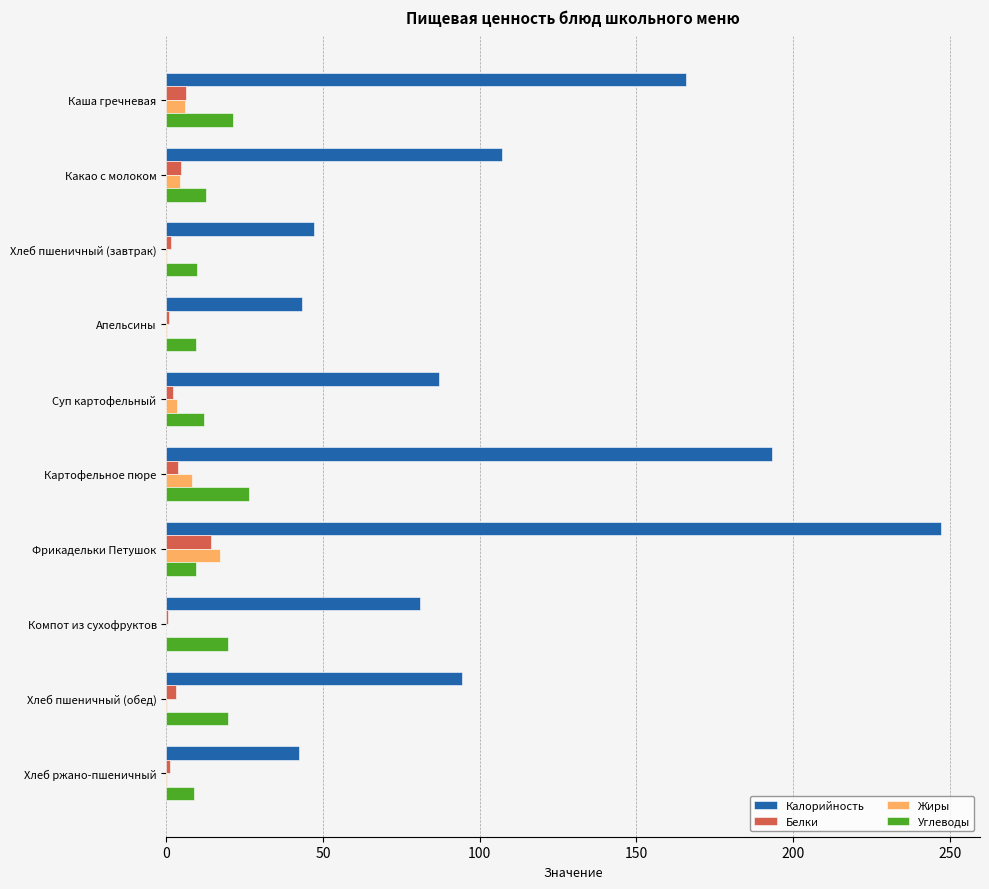

What is the sum of all Углеводы values?

149.6